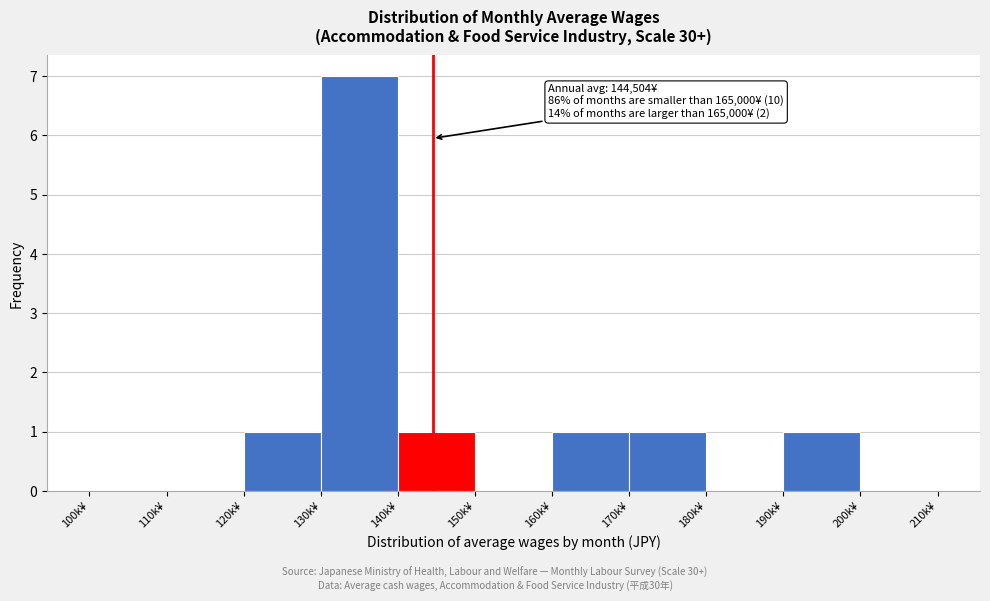

Reading left to right, what are all the values shown in this chart?

100k¥=0	110k¥=0	120k¥=1	130k¥=7	140k¥=1	150k¥=0	160k¥=1	170k¥=1	180k¥=0	190k¥=1	200k¥=0